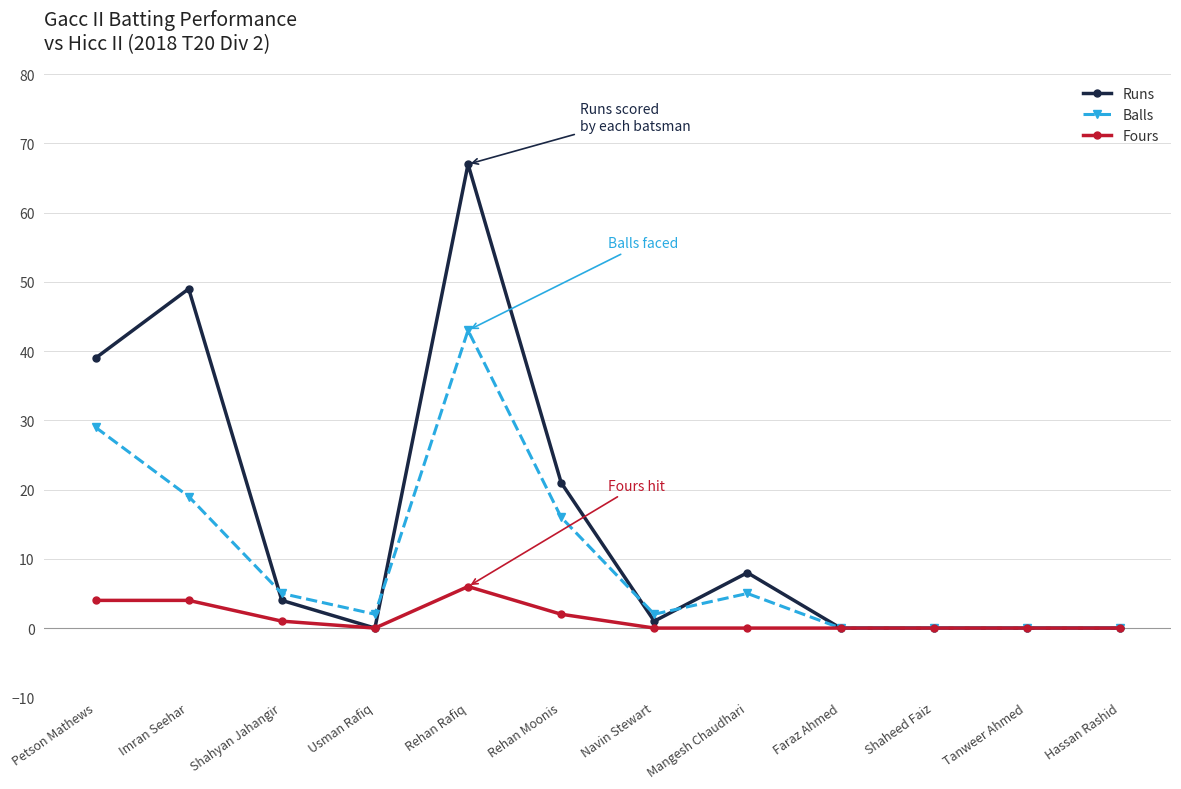

Reading left to right, extract all data points from this chart.

Runs: 39	49	4	0	67	21	1	8	0	0	0	0
Balls: 29	19	5	2	43	16	2	5	0	0	0	0
Fours: 4	4	1	0	6	2	0	0	0	0	0	0